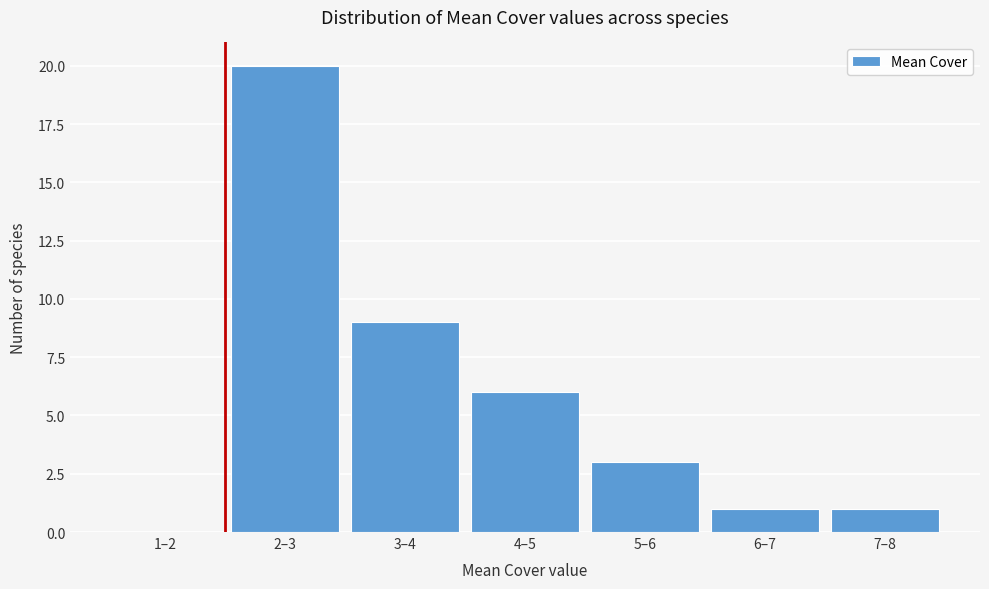

Reading left to right, list all the values displayed in this chart.

1–2=0	2–3=20	3–4=9	4–5=6	5–6=3	6–7=1	7–8=1